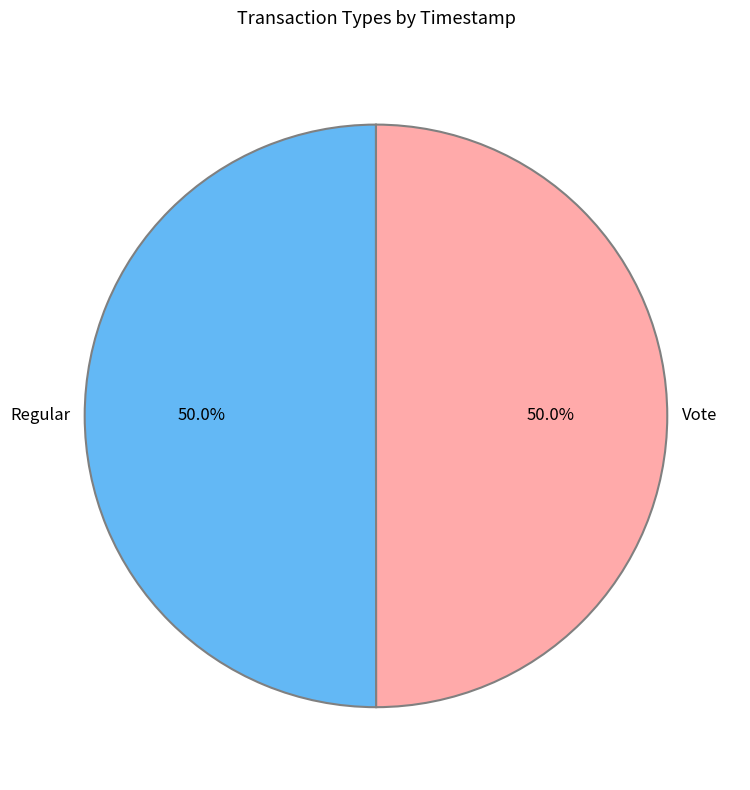

To the nearest percent, what percentage of the pie is Vote?

50%